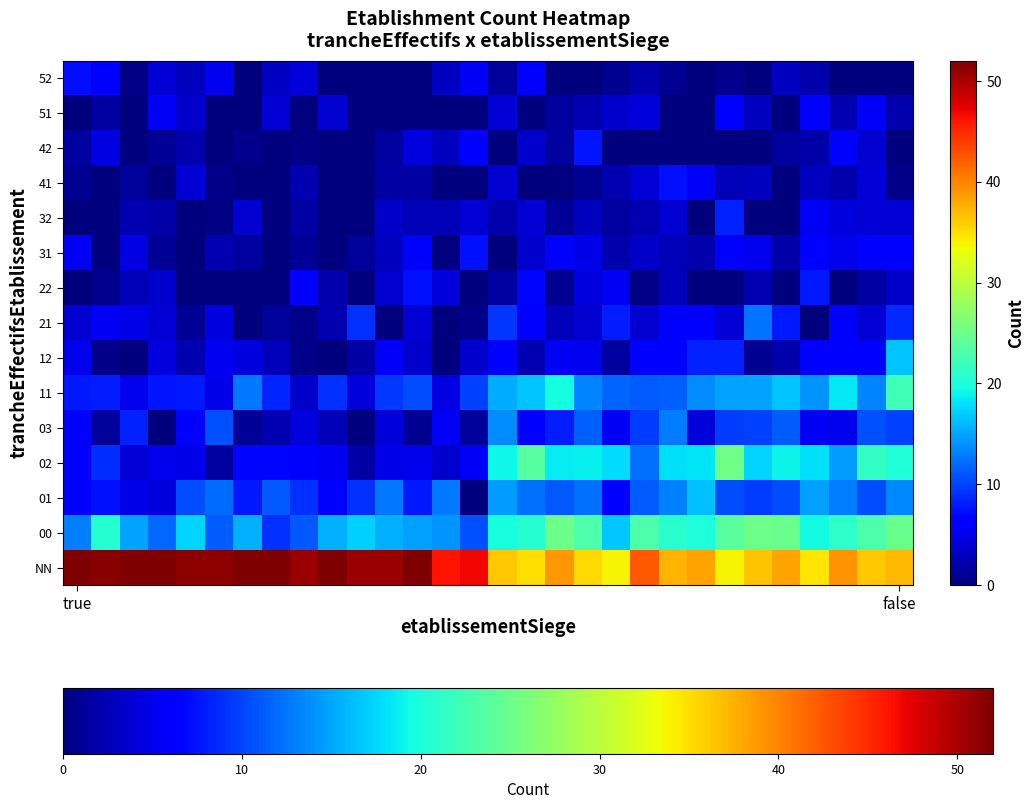

How many categories are shown in the chart?

30